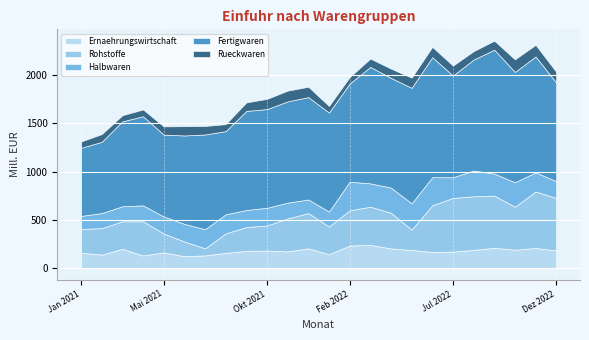

Is it true that Ernaehrungswirtschaft equals 303 at Sep 2021?

False